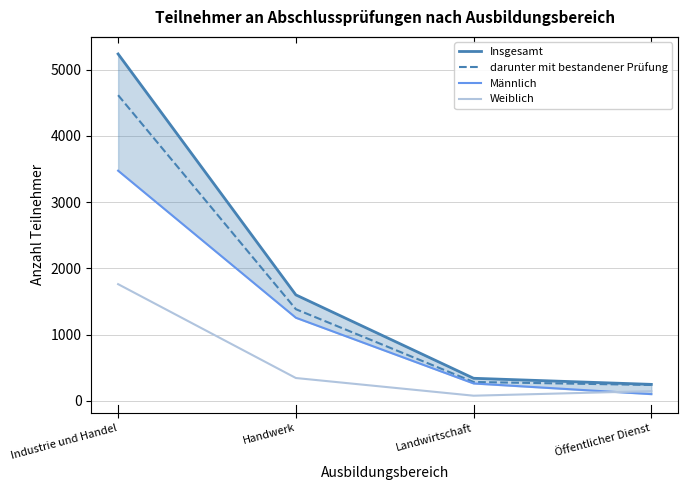

How many lines are shown in the chart?

4